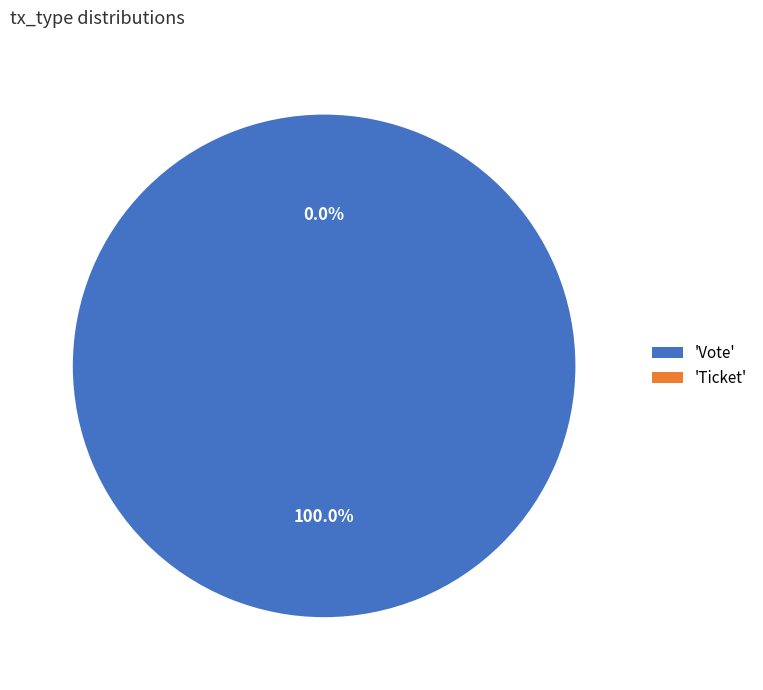

Is it true that Ticket is 1% of the pie?

False